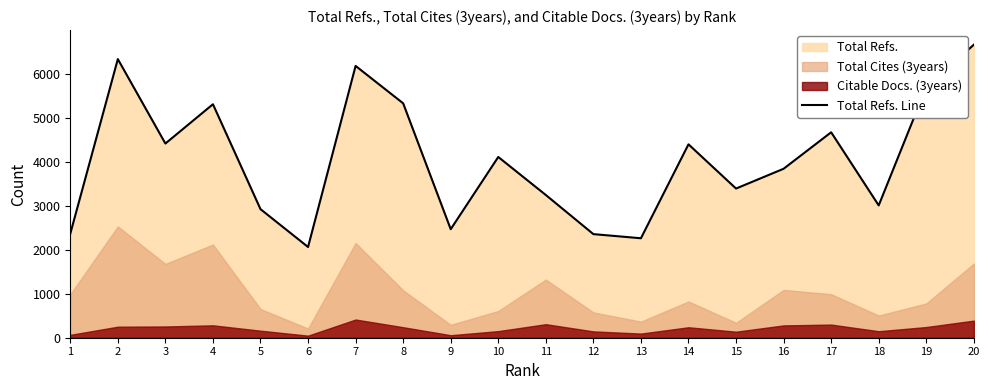

What is the value of the 4th point from the left?

5312